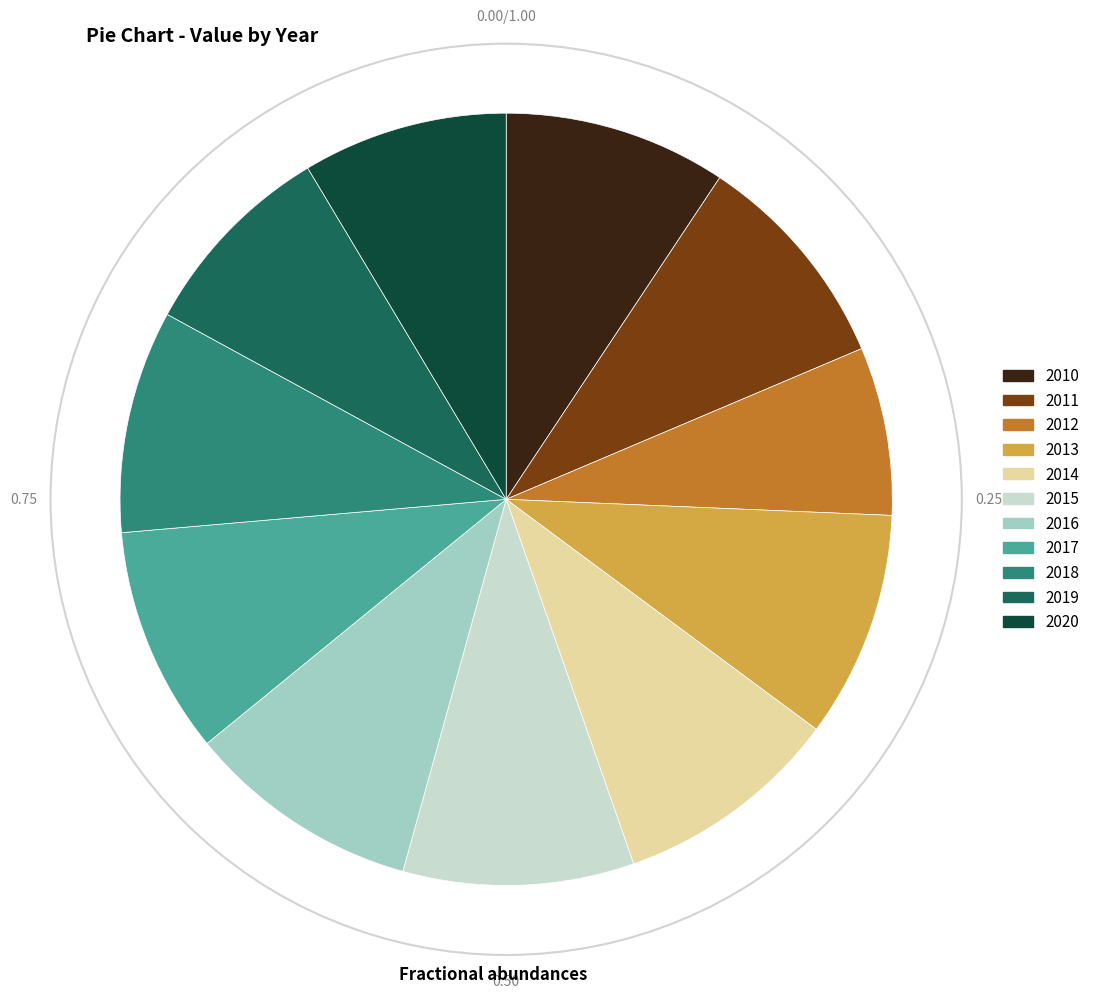

Is the sum of 2019 and 2014 greater than half?

No